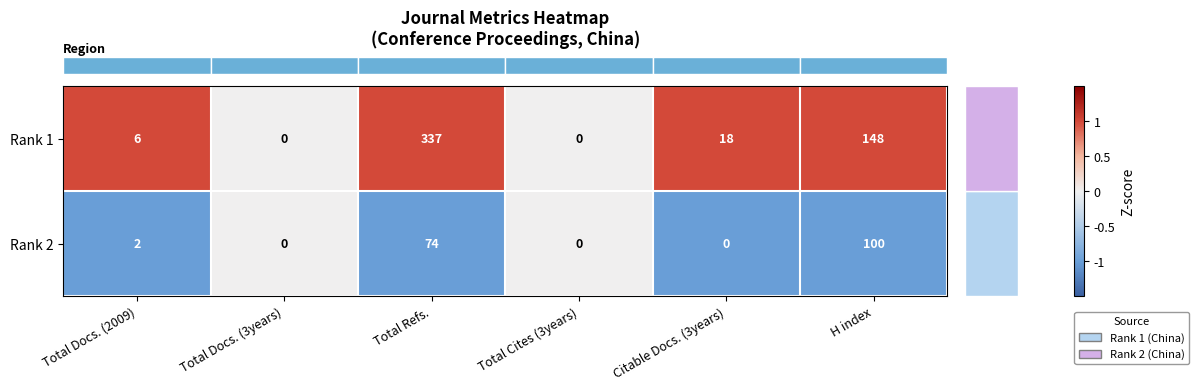

Reading left to right, extract all data points from this chart.

Rank 1: 6	0	337	0	18	148
Rank 2: 2	0	74	0	0	100